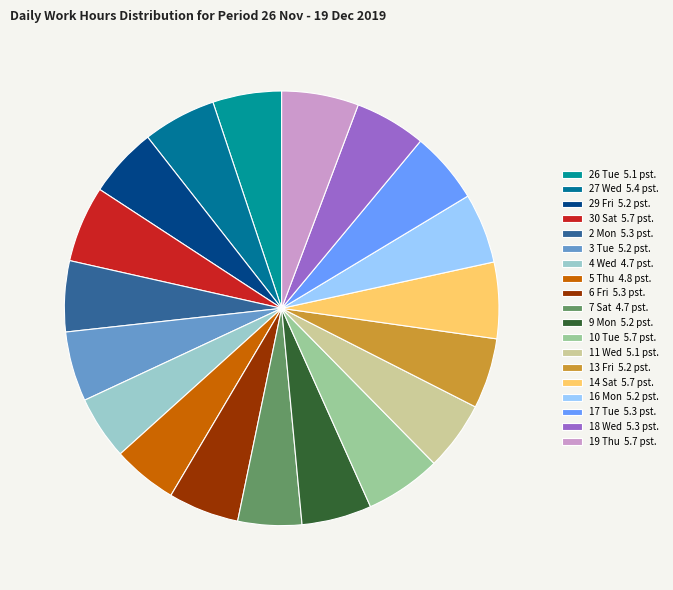

How many segments does this pie chart have?

19